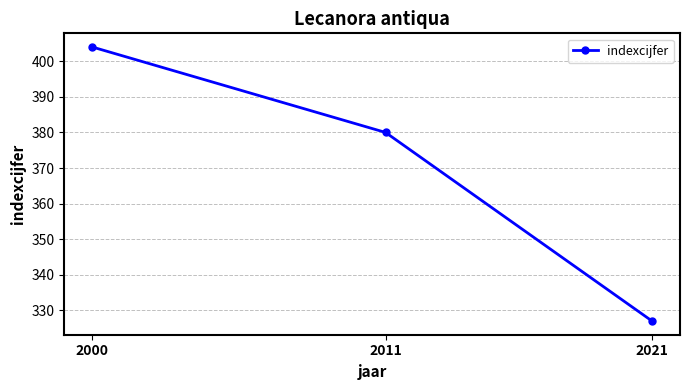

The value at 2021 is 327. True or false?

True